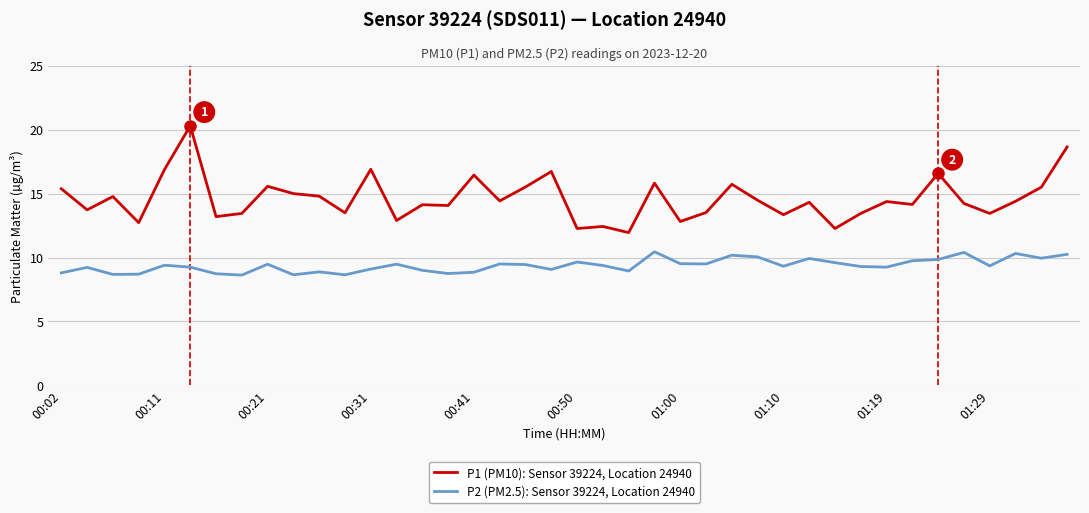

What is the difference between the maximum and minimum values in the P2 (PM2.5): Sensor 39224, Location 24940 series?

1.8